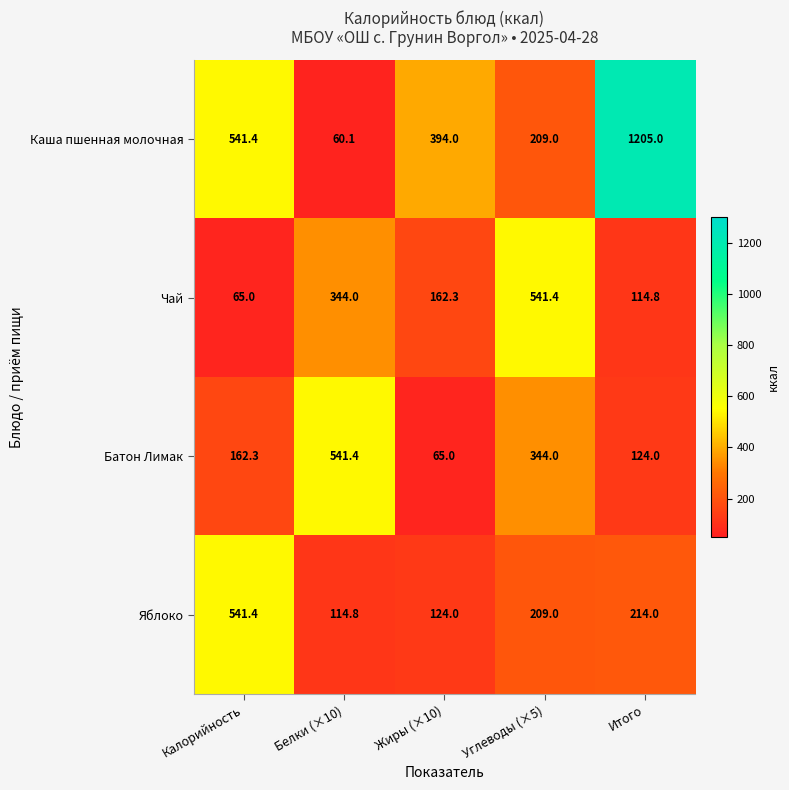

What is the minimum value shown in the chart?

60.1